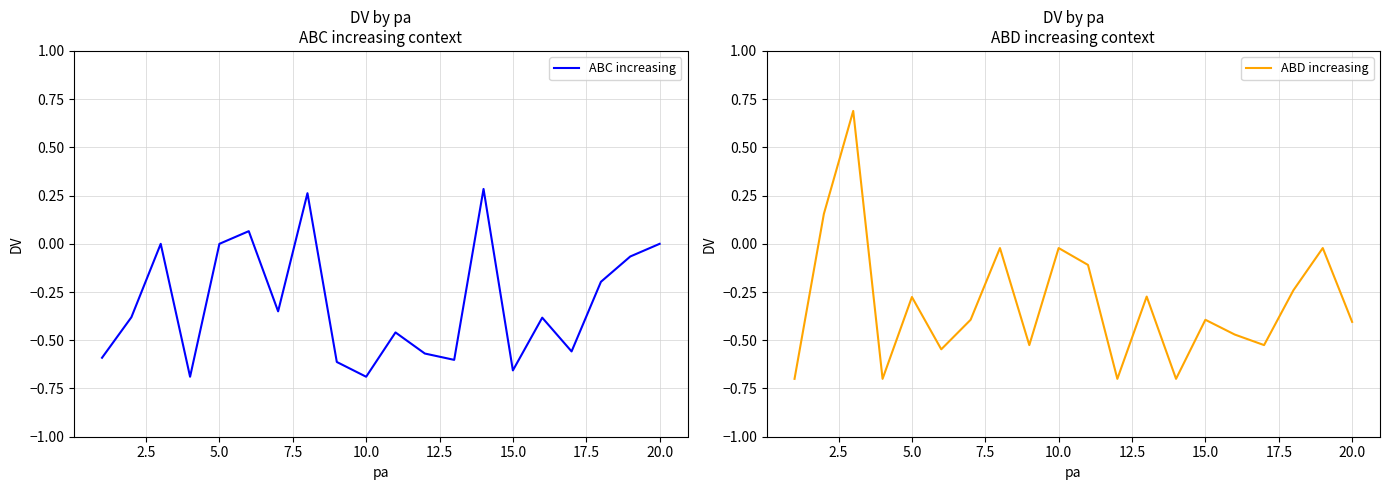

How many lines are shown in the chart?

2